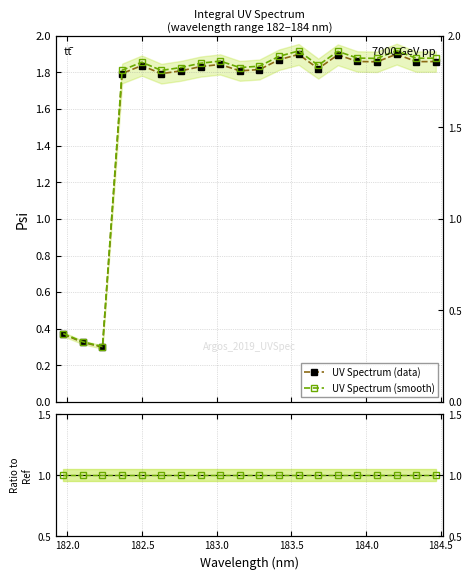

What is the minimum value shown in the chart?

0.3